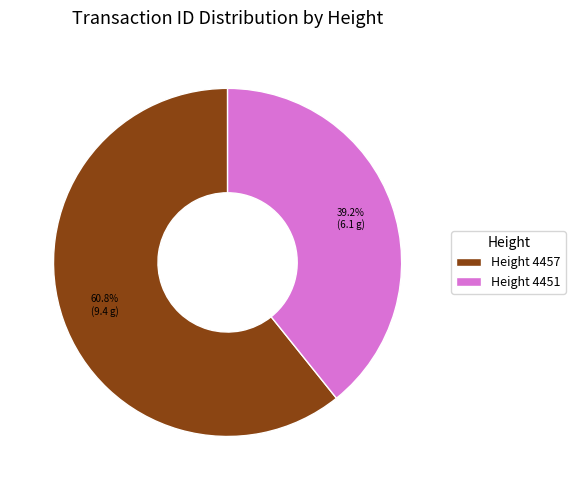

Rank the categories by value from lowest to highest.

Height 4451, Height 4457